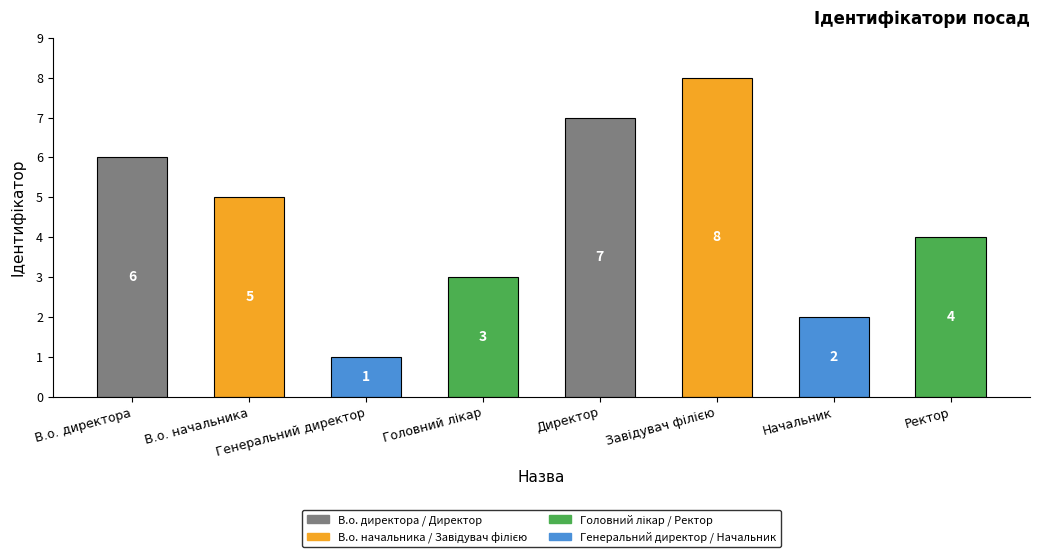

What is the label of the 5th bar from the left?

Директор